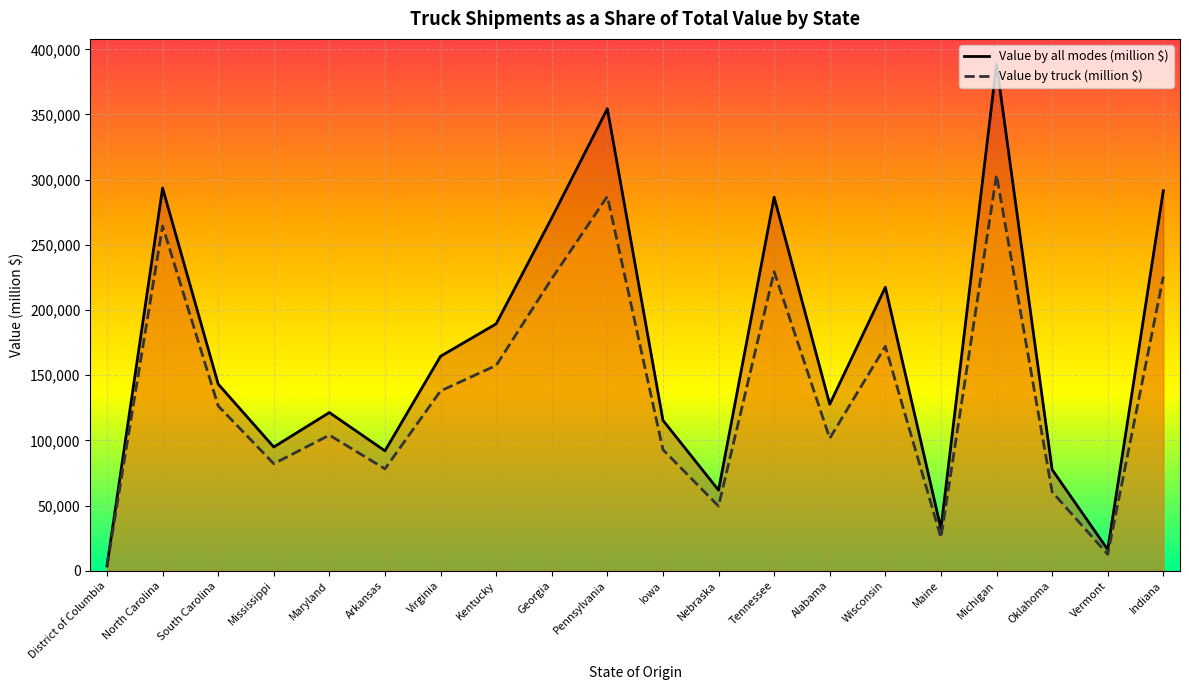

Rank the series by their average value, from lowest to highest.

Value by truck (million $), Value by all modes (million $)